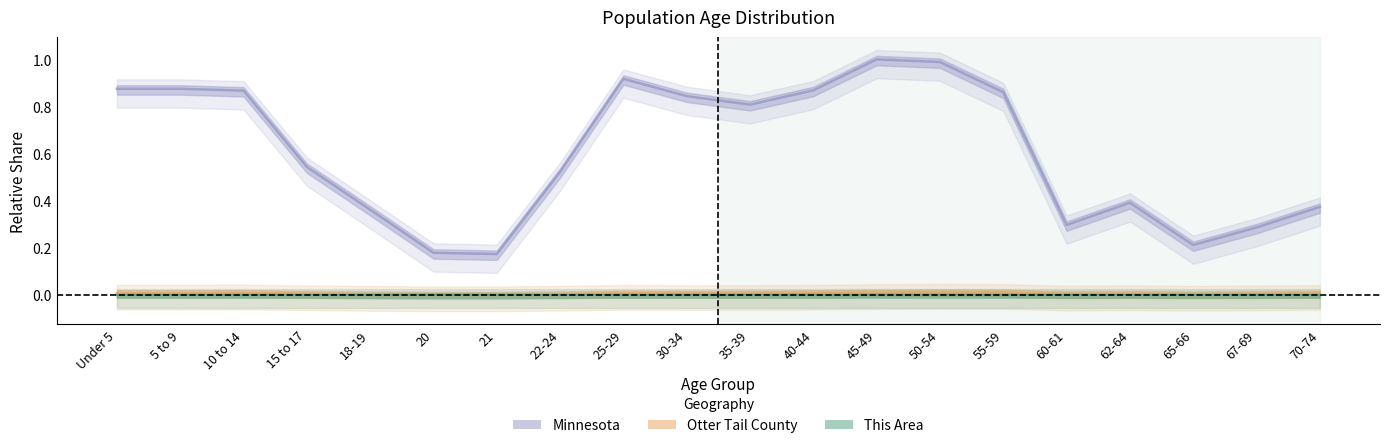

At which category does the chart reach its minimum across all series?

20